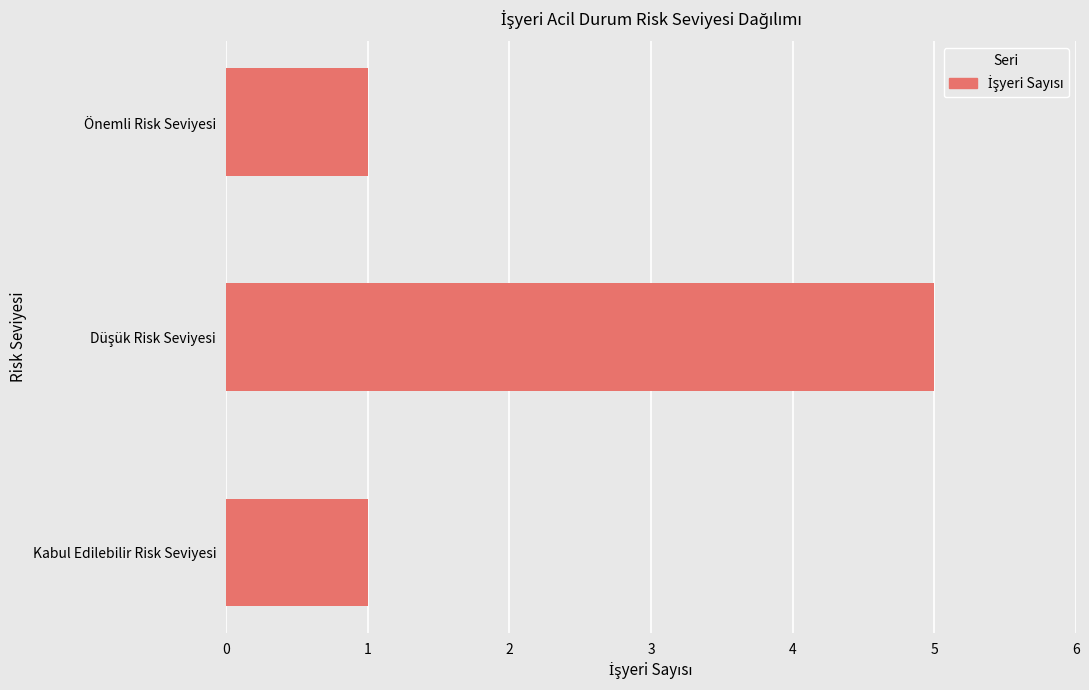

The chart shows a value of 1 at Önemli Risk Seviyesi. True or false?

True